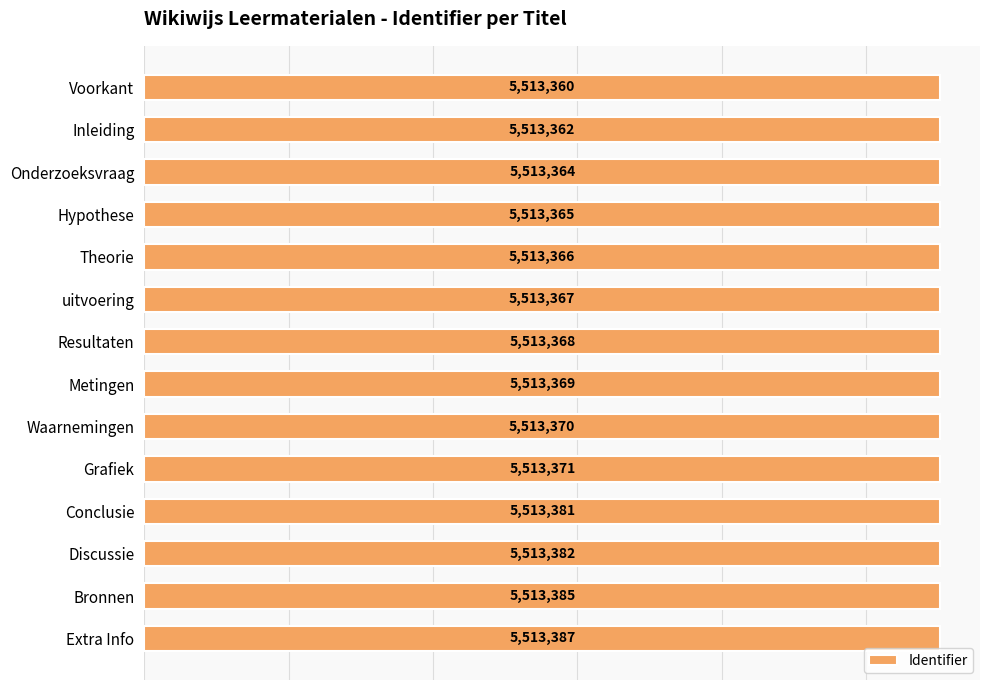

Reading bottom to top, transcribe all the data shown in this chart.

Extra Info=5513387	Bronnen=5513385	Discussie=5513382	Conclusie=5513381	Grafiek=5513371	Waarnemingen=5513370	Metingen=5513369	Resultaten=5513368	uitvoering=5513367	Theorie=5513366	Hypothese=5513365	Onderzoeksvraag=5513364	Inleiding=5513362	Voorkant=5513360